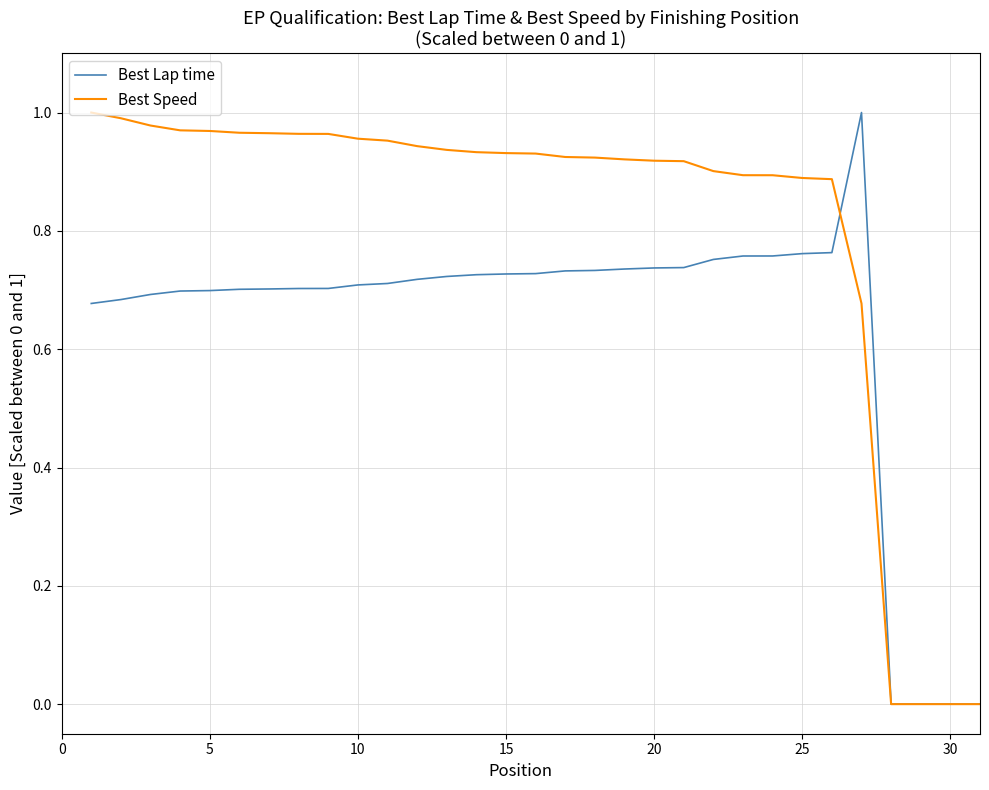

Which series has the largest total across all categories?

Best Speed